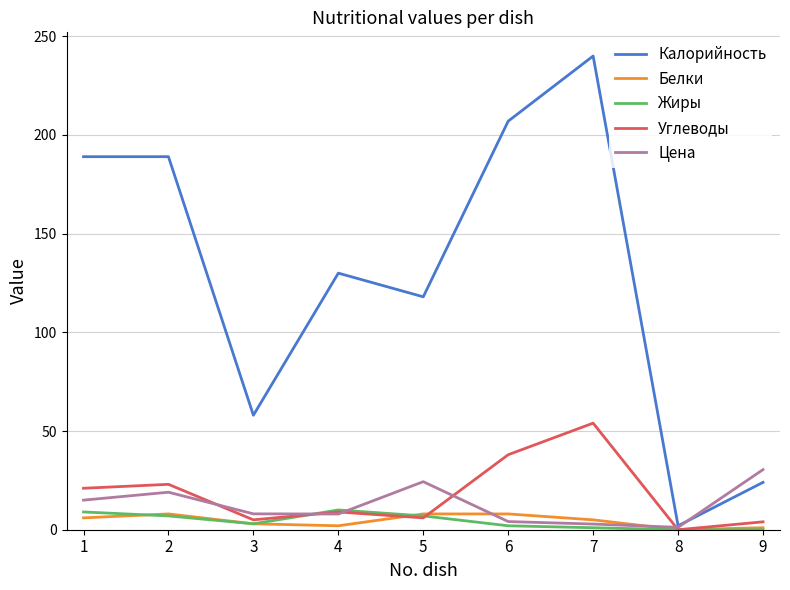

How many Жиры values are between 1 and 7?

5